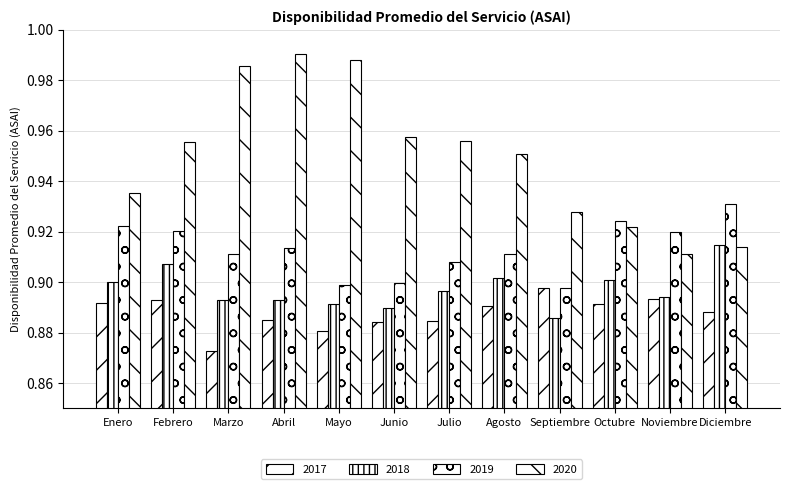

Are the bars horizontal?

No